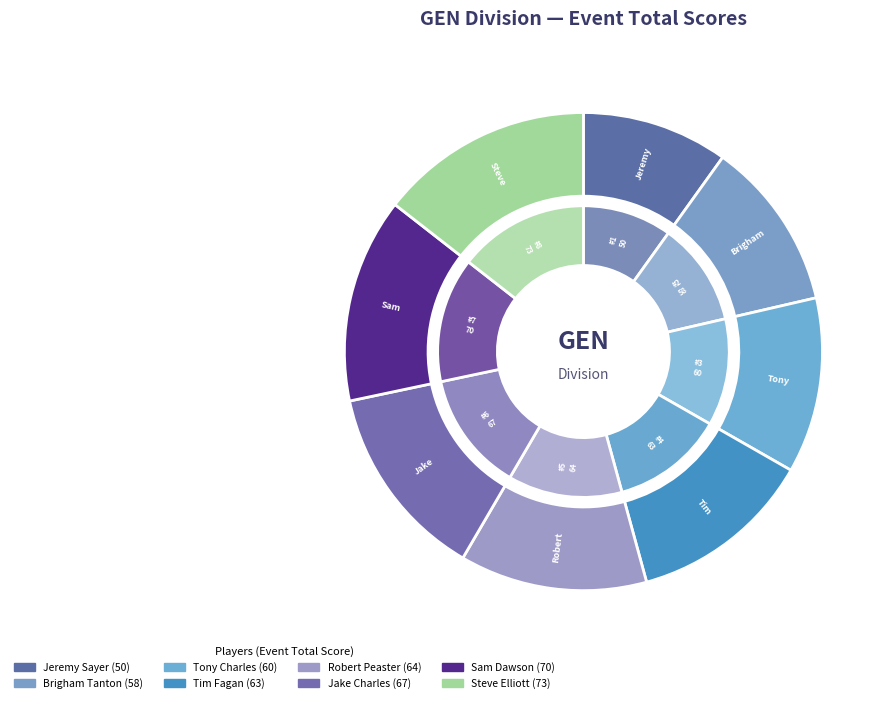

What is the change in value from Jake Charles to Steve Elliott?

+6